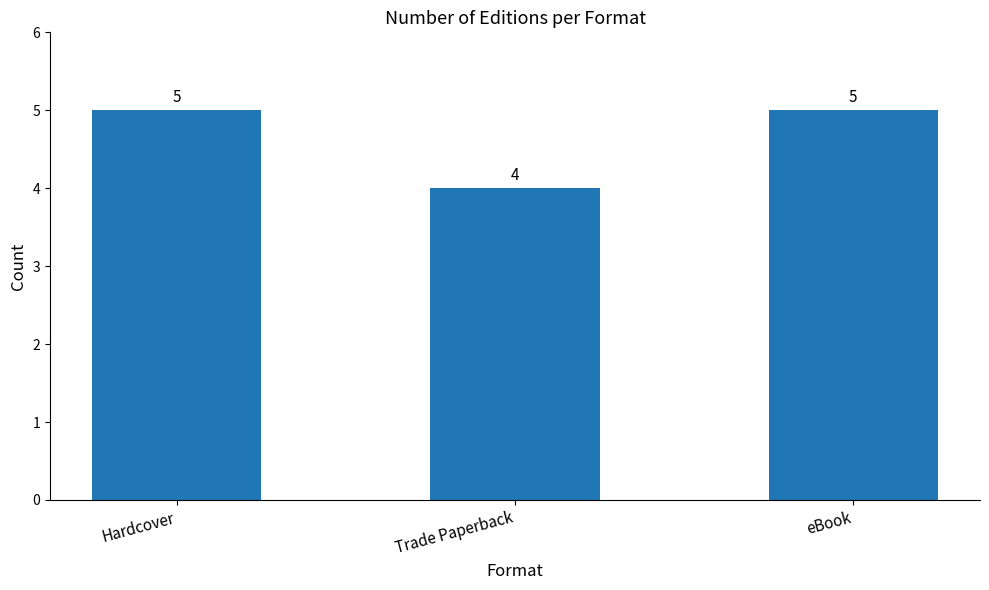

The chart shows a value of 5 at eBook. True or false?

True